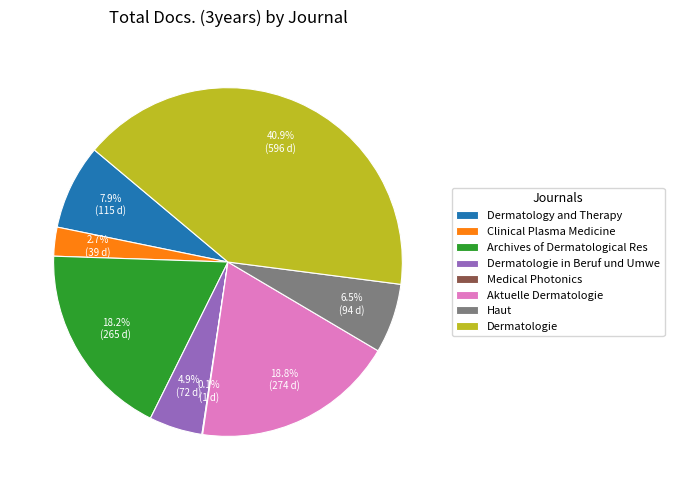

What portion of the pie excludes Aktuelle Dermatologie?

81.2%